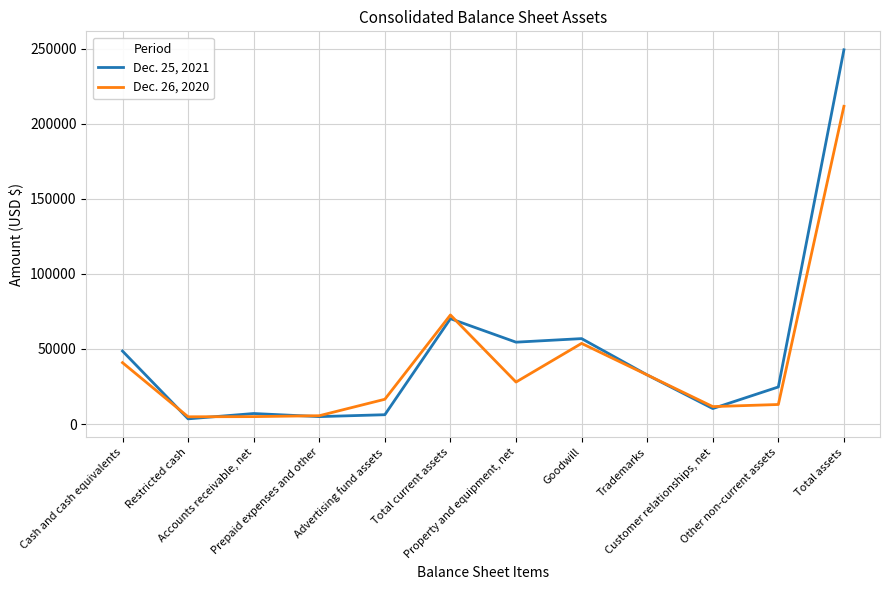

What value does the Dec. 26, 2020 series have at Cash and cash equivalents, to the nearest 100?

40900